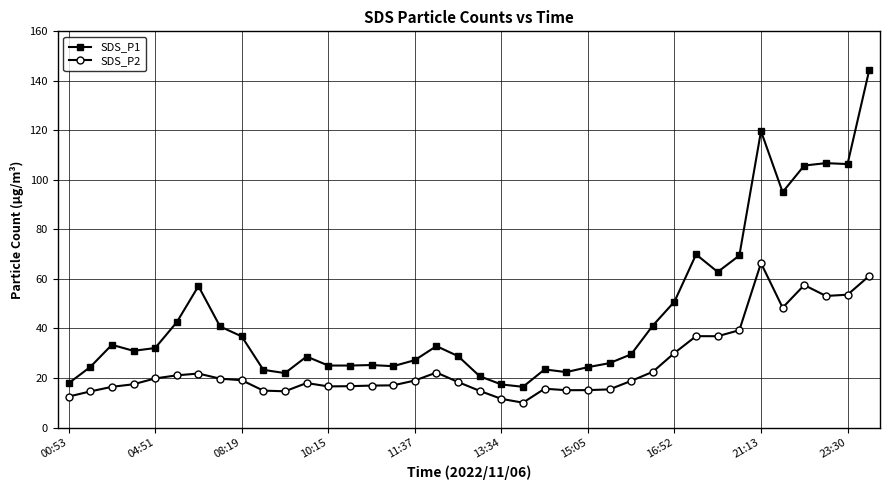

What is the sum of all SDS_P2 values?

959.2